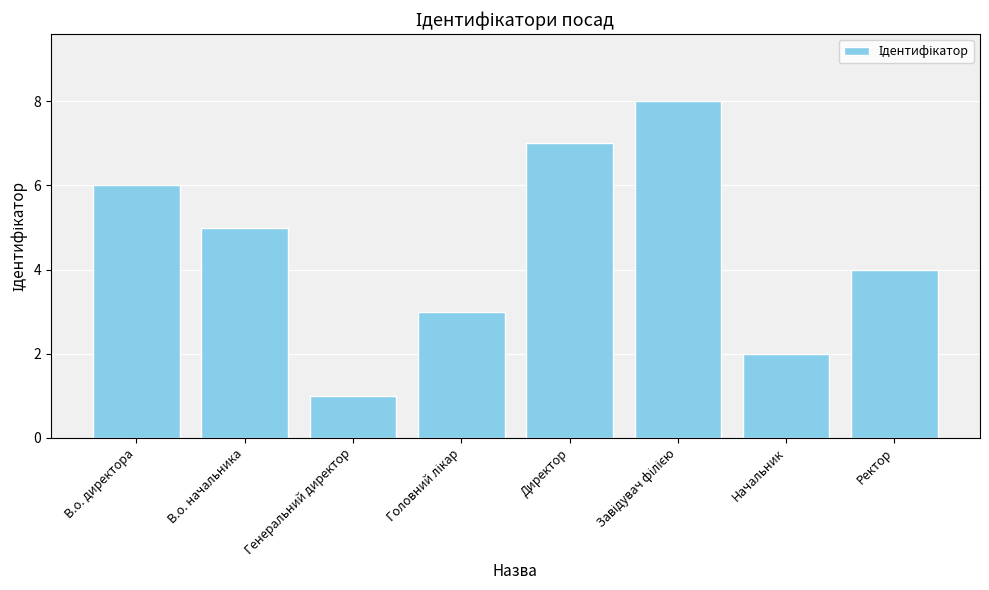

What is the sum of all values?

36